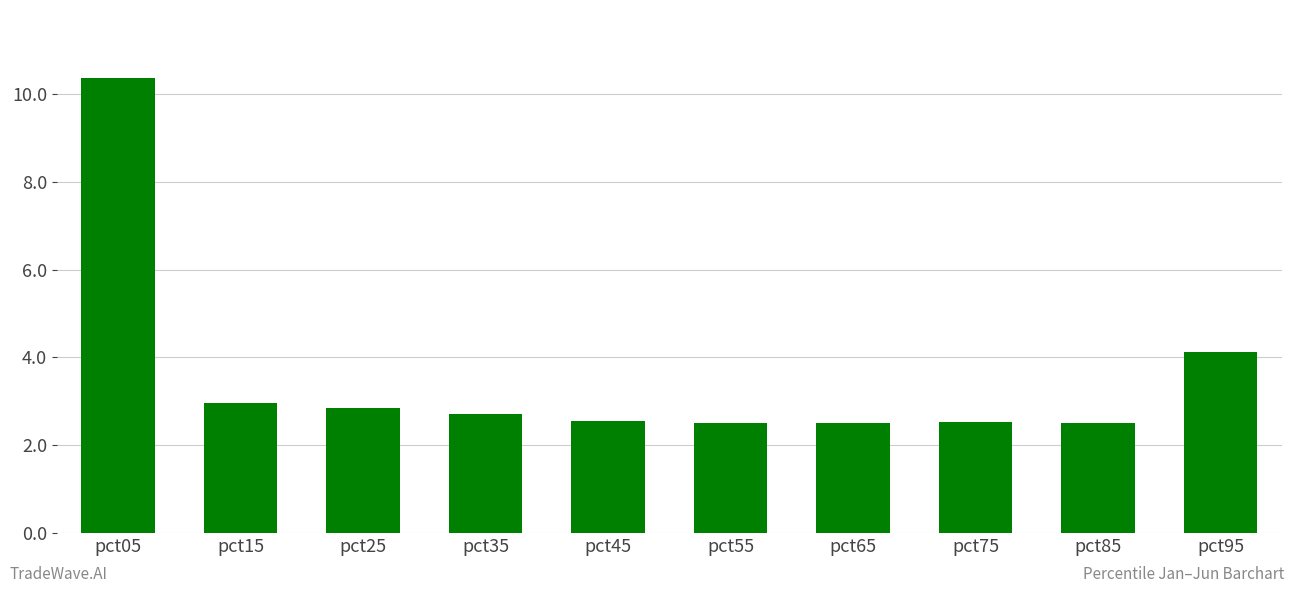

What is the difference between the values at pct85 and pct05?

7.9